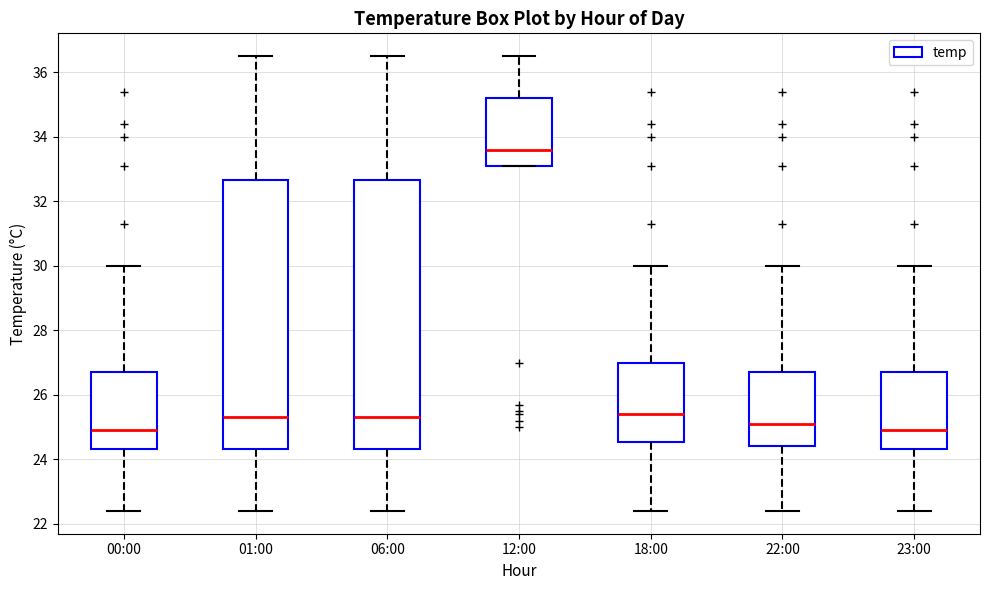

Reading left to right, read every box against the y-axis: the position of its median line, the range the box covers, and the ends of its whiskers. The values are not printed on the chart, so give them approximately, as read against the axis.

00:00: median 25.0, box 24.4 to 26.8, whiskers 22.4 to 30.0
01:00: median 25.4, box 24.4 to 32.6, whiskers 22.4 to 36.6
06:00: median 25.4, box 24.4 to 32.6, whiskers 22.4 to 36.6
12:00: median 33.6, box 33.2 to 35.2, whiskers 33.2 to 36.6
18:00: median 25.4, box 24.6 to 27.0, whiskers 22.4 to 30.0
22:00: median 25.2, box 24.4 to 26.8, whiskers 22.4 to 30.0
23:00: median 25.0, box 24.4 to 26.8, whiskers 22.4 to 30.0